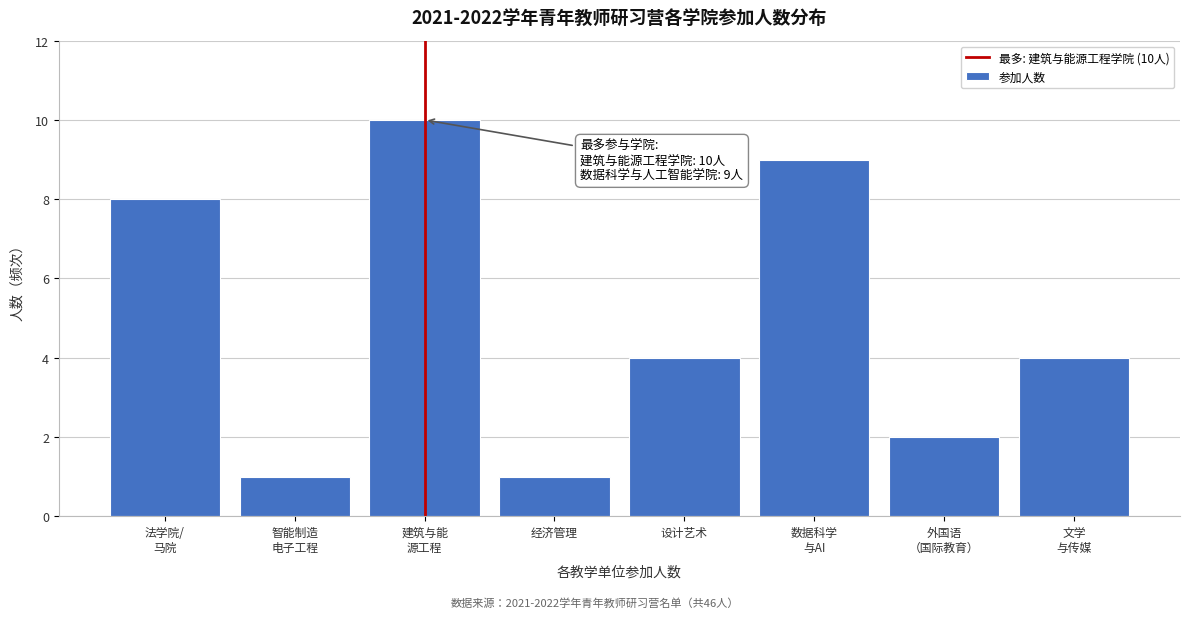

Reading right to left, transcribe all the data shown in this chart.

4	2	9	4	1	10	1	8